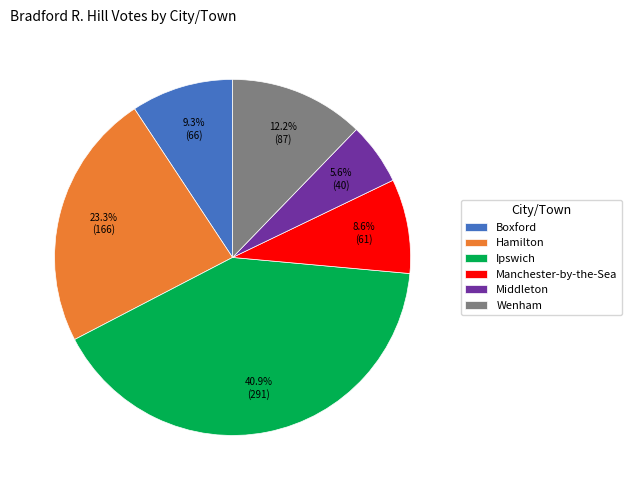

Which slice is the largest?

Ipswich